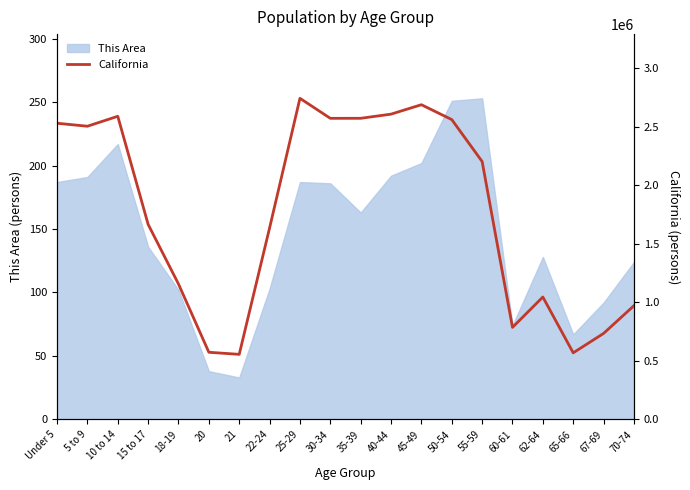

The value of This Area at 21 is 33. True or false?

True